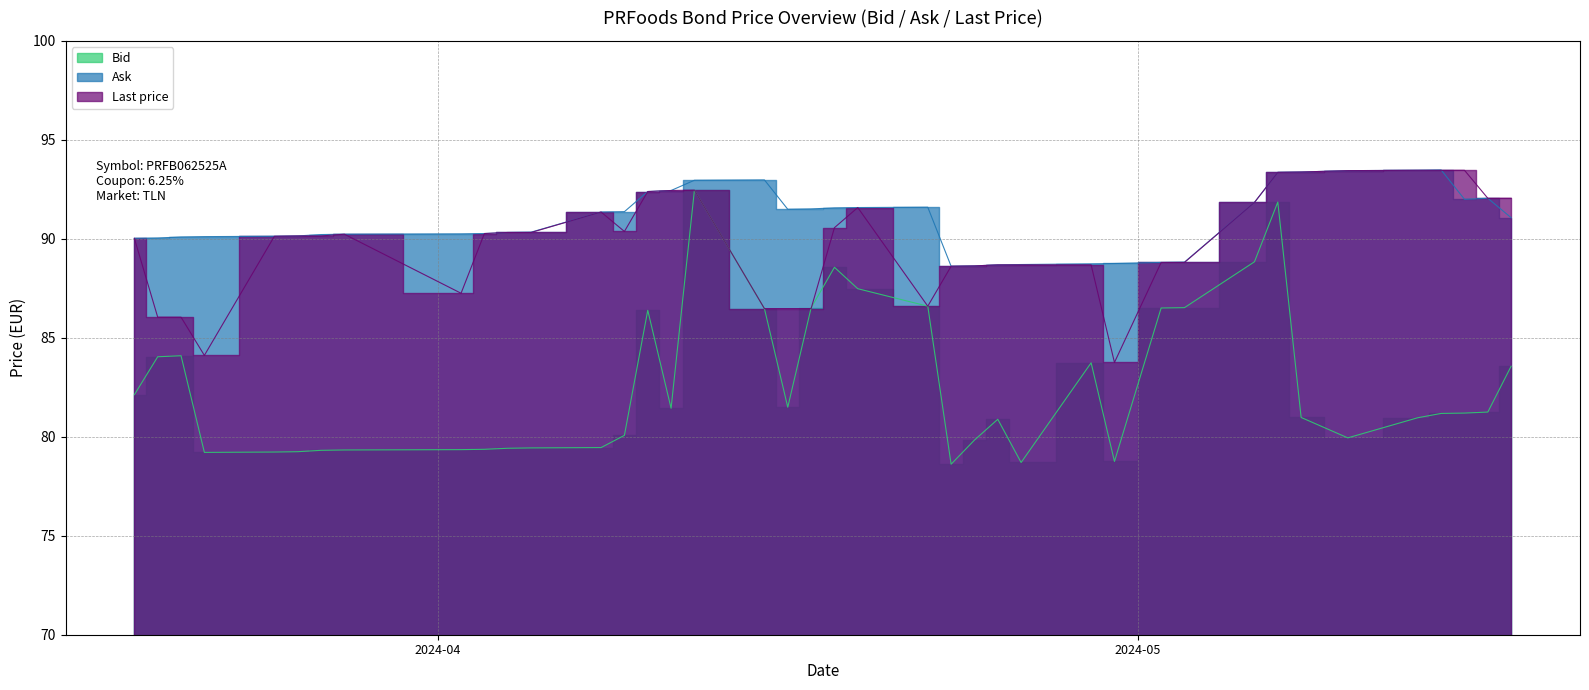

What is the sum of the Bid values at 2024-03-22 and 2024-04-05?

158.6